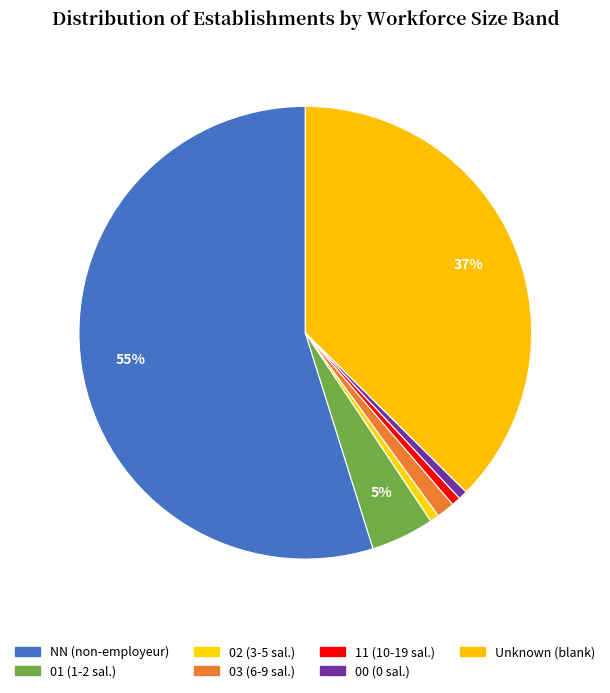

To the nearest percent, what is the average slice percentage?

14%